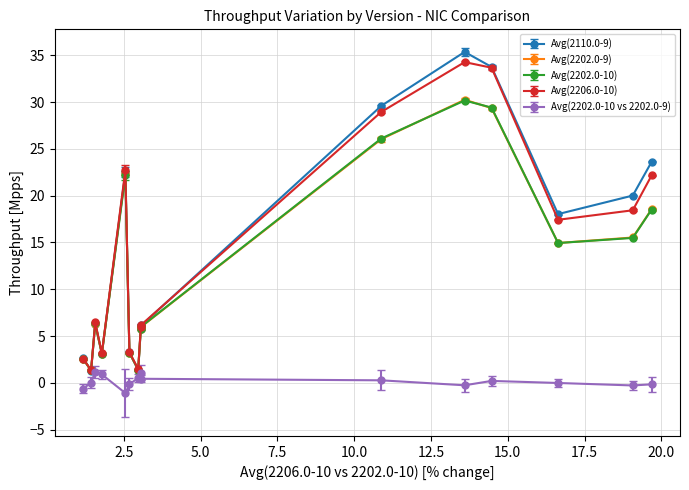

What is the average value of the Avg(2202.0-10 vs 2202.0-9) series?

0.1